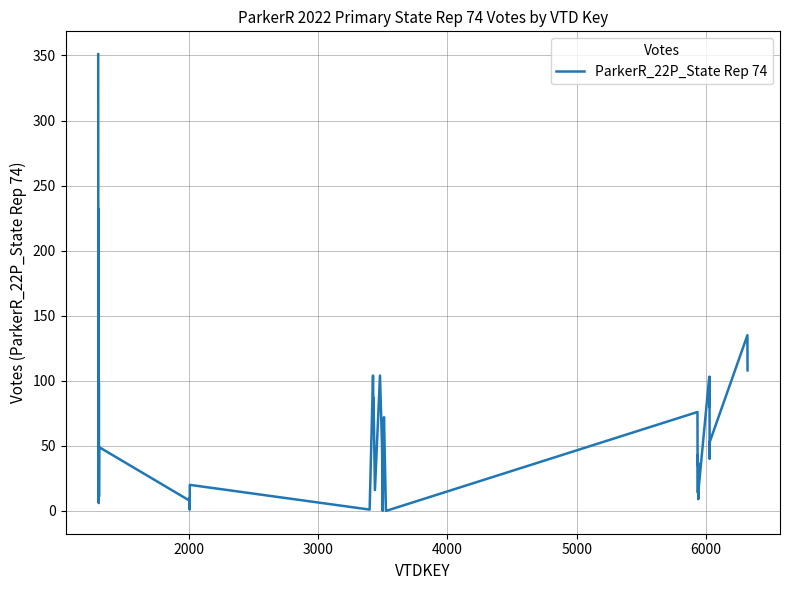

What is the greatest value displayed?

351